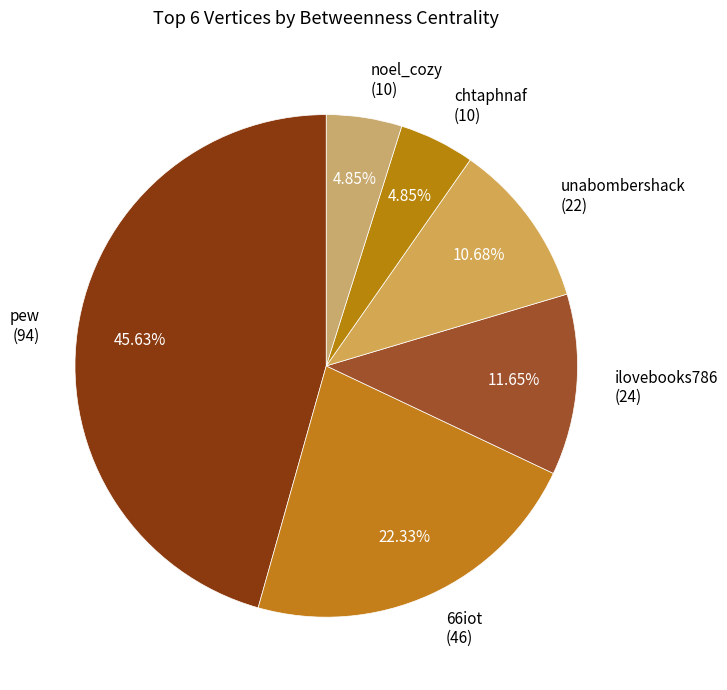

What percentage is the ilovebooks786 slice, to the nearest percent?

12%